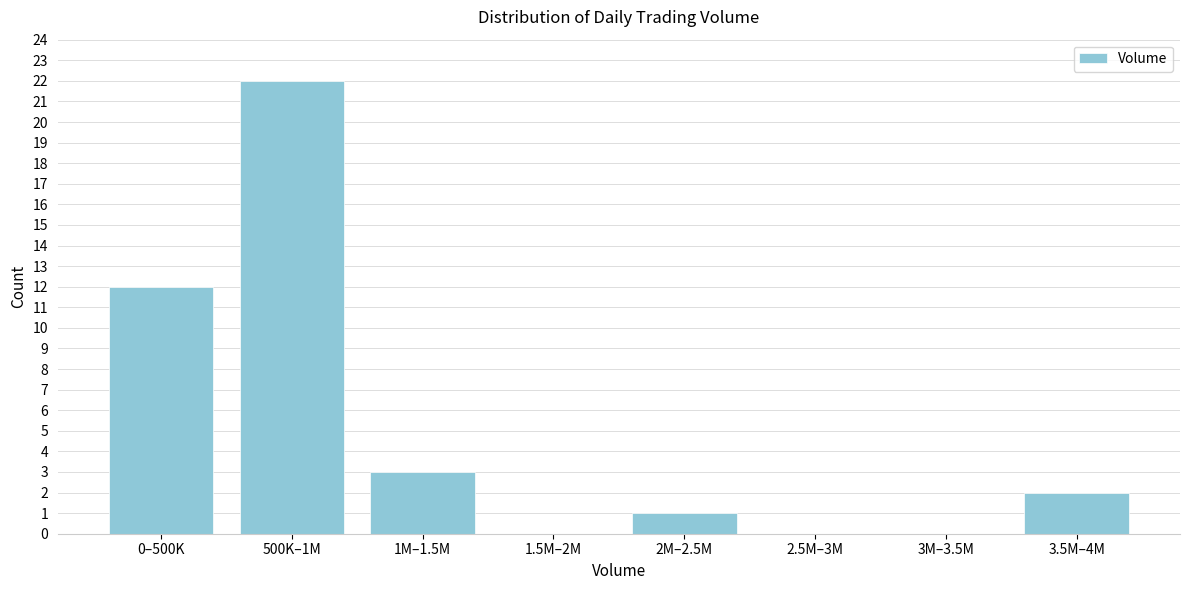

Reading right to left, list all the values displayed in this chart.

3.5M–4M=2	3M–3.5M=0	2.5M–3M=0	2M–2.5M=1	1.5M–2M=0	1M–1.5M=3	500K–1M=22	0–500K=12